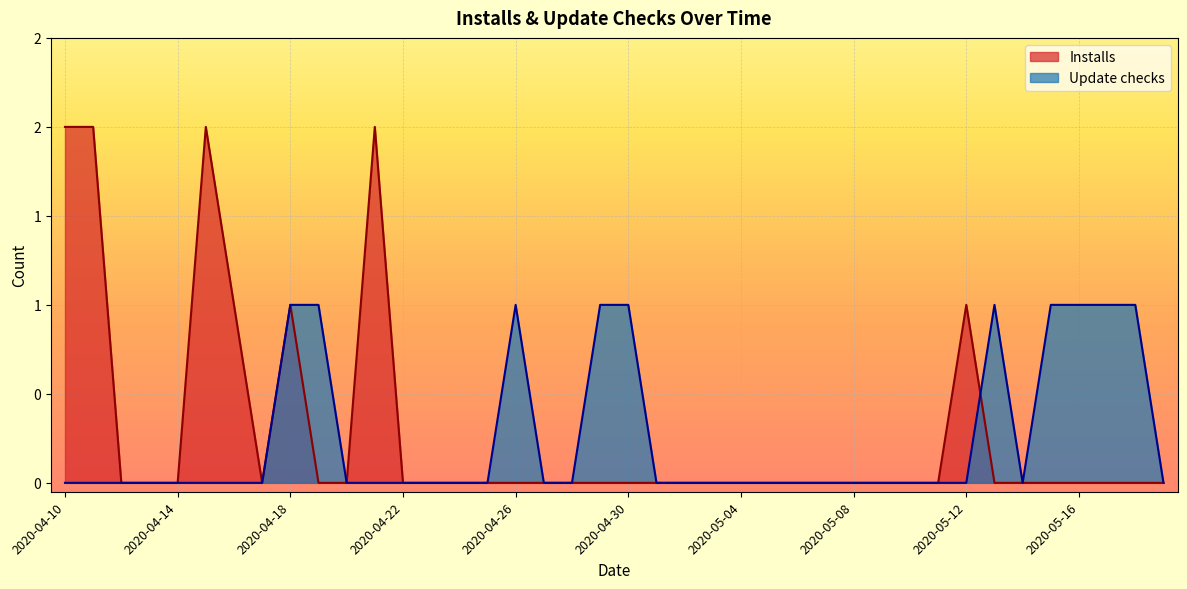

Reading left to right, extract all data points from this chart.

Installs: 2020-04-10=2	2020-04-11=2	2020-04-12=0	2020-04-13=0	2020-04-14=0	2020-04-15=2	2020-04-16=1	2020-04-17=0	2020-04-18=1	2020-04-19=0	2020-04-20=0	2020-04-21=2	2020-04-22=0	2020-04-23=0	2020-04-24=0	2020-04-25=0	2020-04-26=0	2020-04-27=0	2020-04-28=0	2020-04-29=0	2020-04-30=0	2020-05-01=0	2020-05-02=0	2020-05-03=0	2020-05-04=0	2020-05-05=0	2020-05-06=0	2020-05-07=0	2020-05-08=0	2020-05-09=0	2020-05-10=0	2020-05-11=0	2020-05-12=1	2020-05-13=0	2020-05-14=0	2020-05-15=0	2020-05-16=0	2020-05-17=0	2020-05-18=0	2020-05-19=0
Update checks: 2020-04-10=0	2020-04-11=0	2020-04-12=0	2020-04-13=0	2020-04-14=0	2020-04-15=0	2020-04-16=0	2020-04-17=0	2020-04-18=1	2020-04-19=1	2020-04-20=0	2020-04-21=0	2020-04-22=0	2020-04-23=0	2020-04-24=0	2020-04-25=0	2020-04-26=1	2020-04-27=0	2020-04-28=0	2020-04-29=1	2020-04-30=1	2020-05-01=0	2020-05-02=0	2020-05-03=0	2020-05-04=0	2020-05-05=0	2020-05-06=0	2020-05-07=0	2020-05-08=0	2020-05-09=0	2020-05-10=0	2020-05-11=0	2020-05-12=0	2020-05-13=1	2020-05-14=0	2020-05-15=1	2020-05-16=1	2020-05-17=1	2020-05-18=1	2020-05-19=0